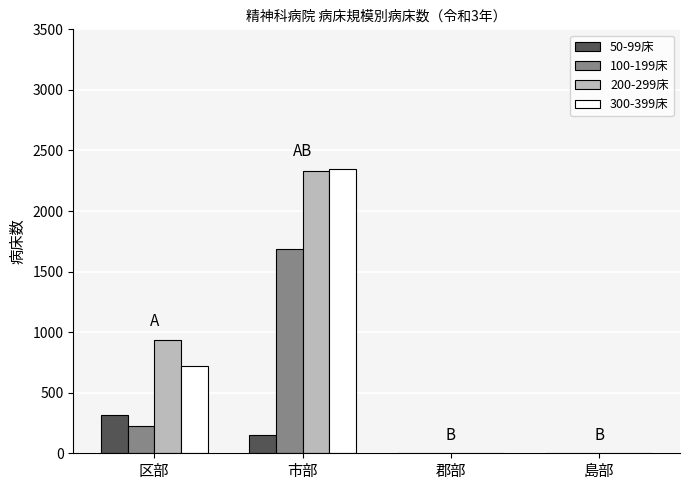

Does the chart contain stacked bars?

No